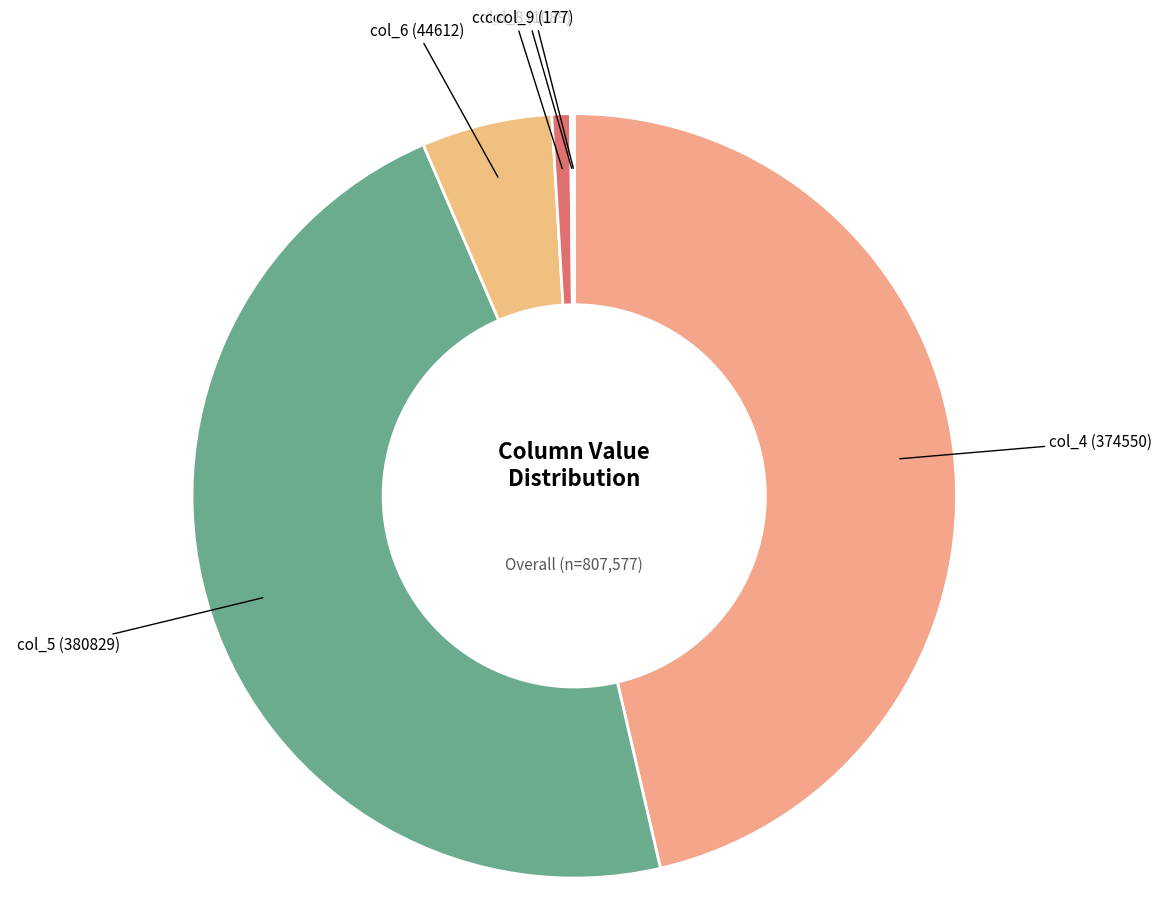

The col_5 (380829) slice represents 47% of the pie. True or false?

True